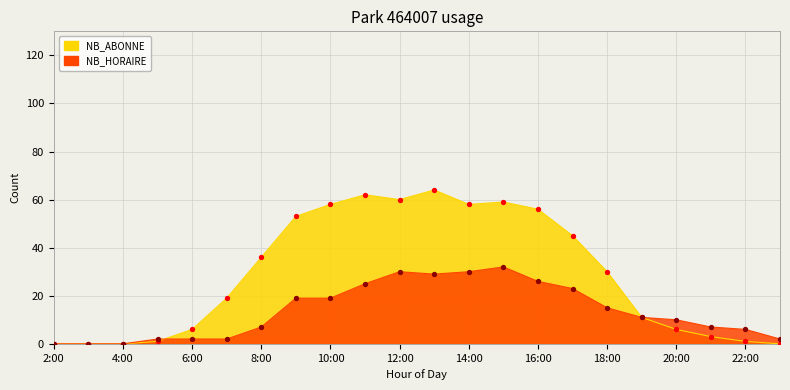

Which series contains the highest Y value?

NB_ABONNE